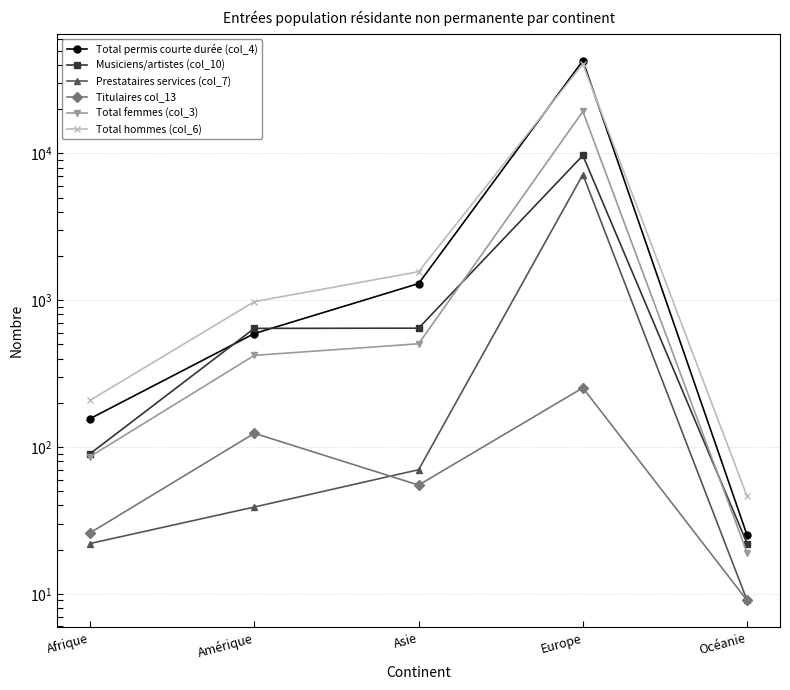

Reading right to left, transcribe all the data shown in this chart.

Total permis courte durée (col_4): Océanie=25	Europe=42890	Asie=1299	Amérique=593	Afrique=156
Musiciens/artistes (col_10): Océanie=22	Europe=9697	Asie=645	Amérique=643	Afrique=90
Prestataires services (col_7): Océanie=9	Europe=7184	Asie=70	Amérique=39	Afrique=22
Titulaires col_13: Océanie=9	Europe=253	Asie=55	Amérique=124	Afrique=26
Total femmes (col_3): Océanie=19	Europe=19334	Asie=505	Amérique=421	Afrique=86
Total hommes (col_6): Océanie=46	Europe=40690	Asie=1564	Amérique=978	Afrique=208